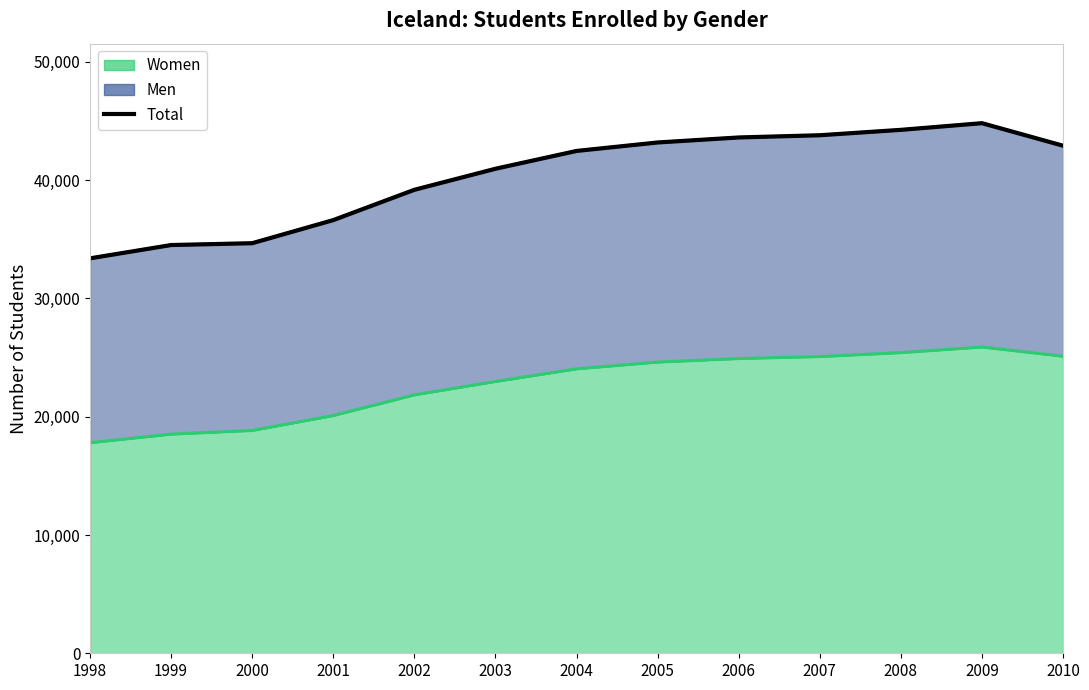

Approximately how many times larger is the value at 2004 compared to 2002?

1.1